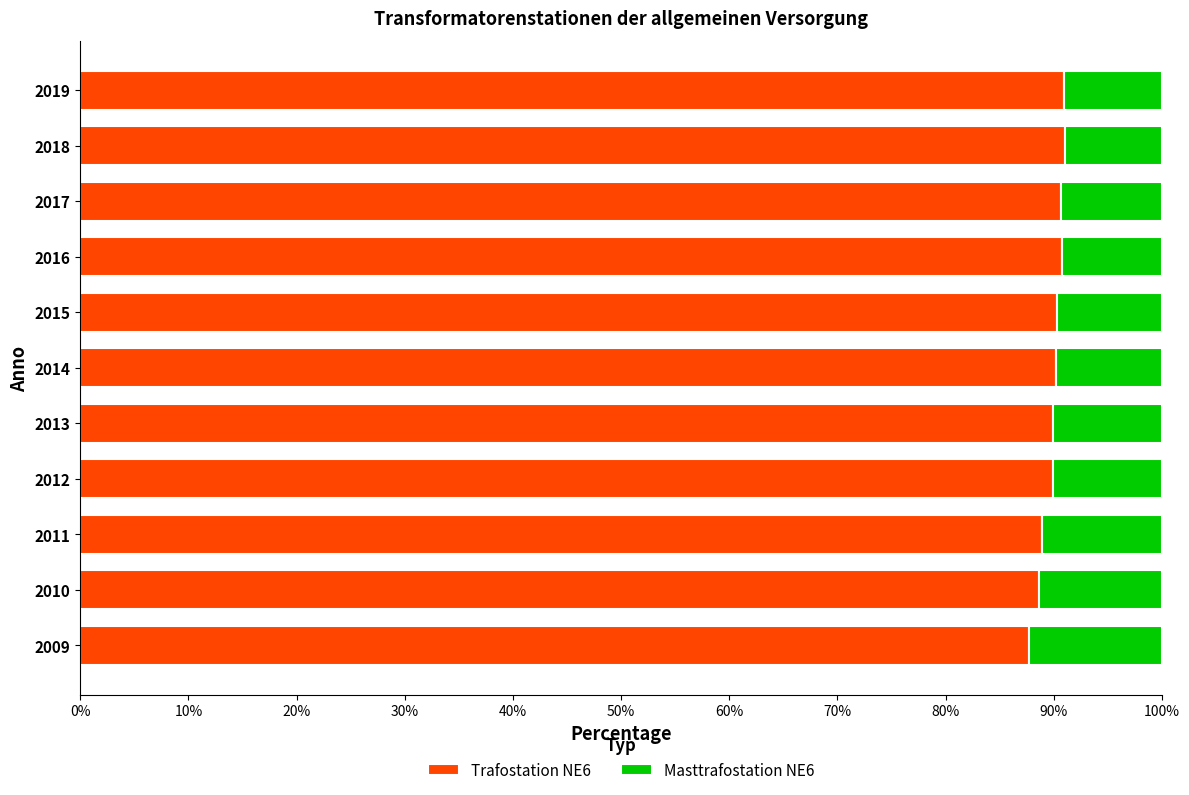

What is the sum of all Trafostation NE6 values?

989.0